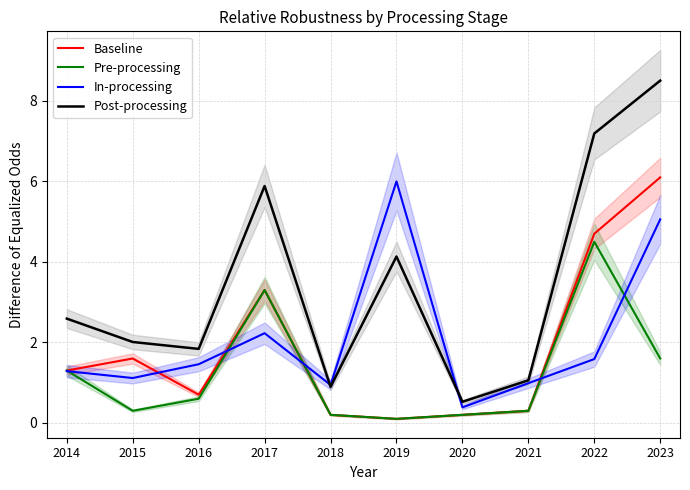

Reading right to left, extract all data points from this chart.

Baseline: 6.1	4.7	0.3	0.2	0.1	0.2	3.3	0.7	1.6	1.3
Pre-processing: 1.6	4.5	0.3	0.2	0.1	0.2	3.3	0.6	0.3	1.3
In-processing: 5.1	1.6	1.0	0.4	6.0	0.9	2.2	1.5	1.1	1.3
Post-processing: 8.5	7.2	1.1	0.5	4.1	0.9	5.9	1.8	2.0	2.6